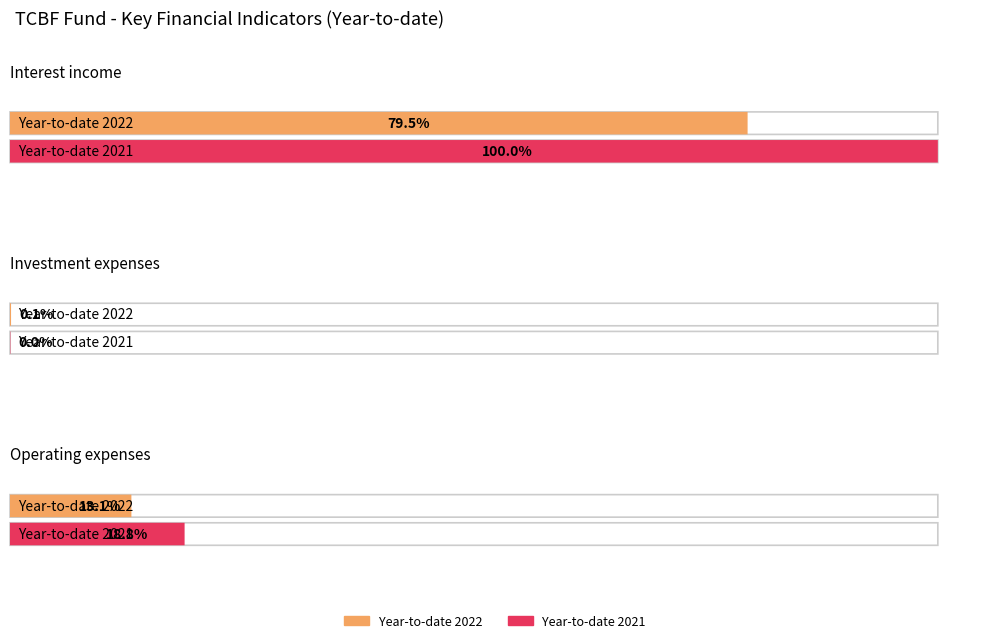

How many groups of bars are there?

3